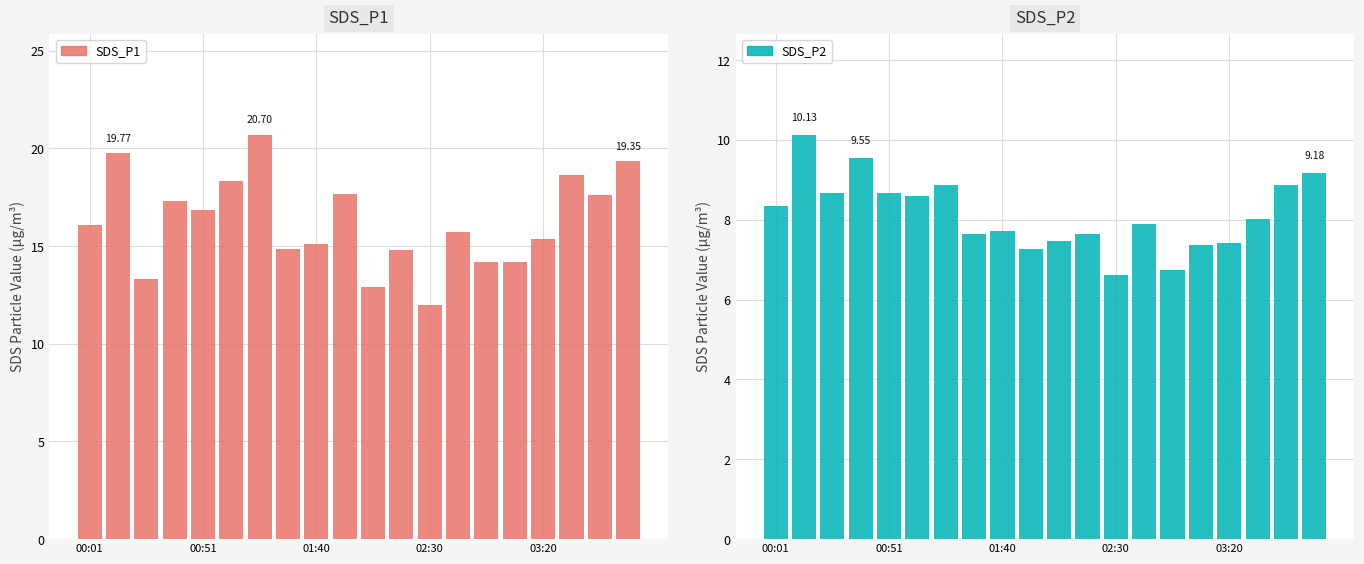

What position from the left is 14?

15